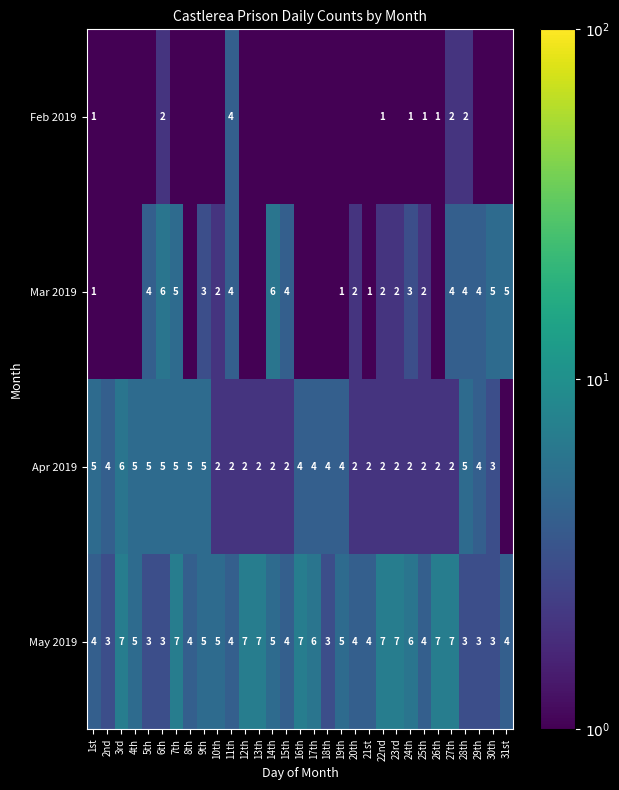

At how many categories does at least one series exceed 4?

23